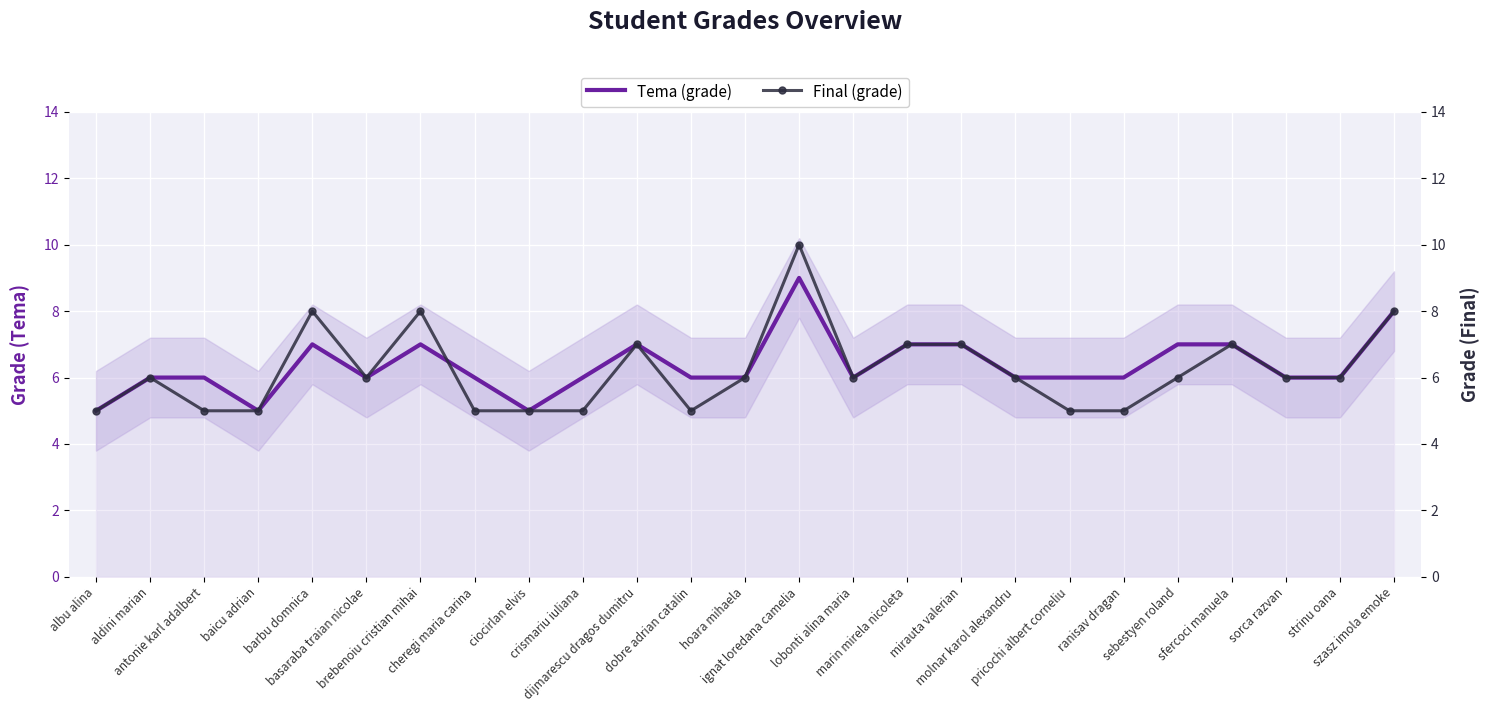

Read the Tema (grade) value at ciocirlan elvis.

5